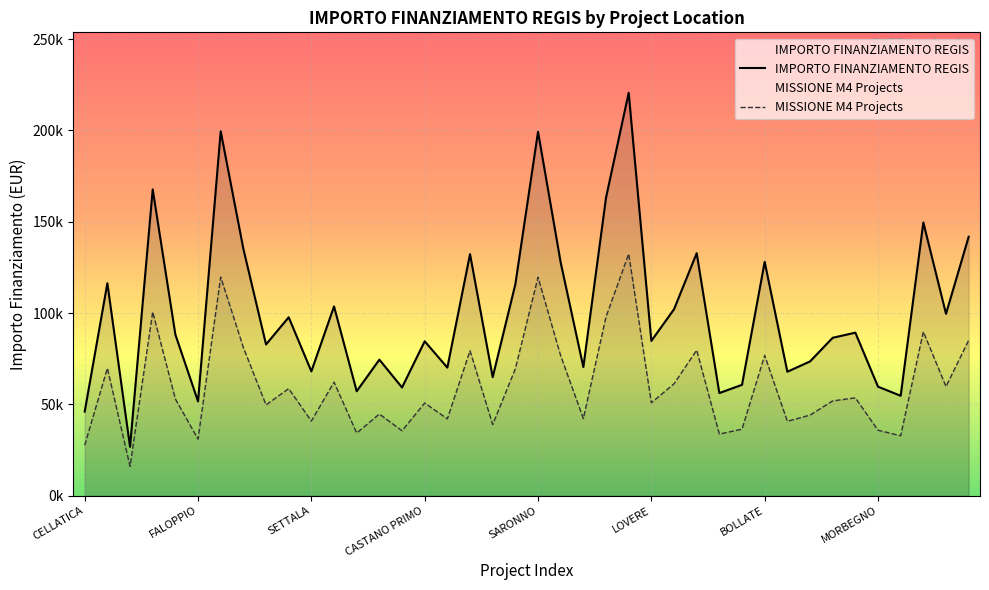

How many interior local peaks does the MISSIONE M4 Projects series have?

14